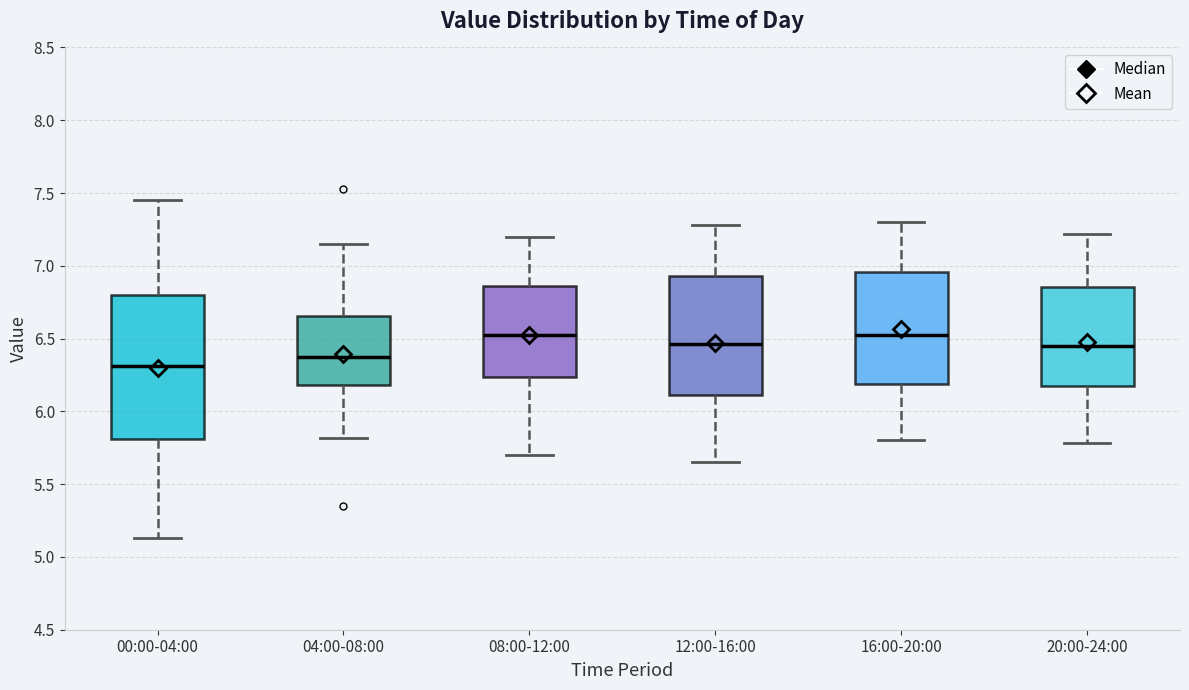

Which box is the tallest, from its lower edge to its upper edge?

00:00-04:00